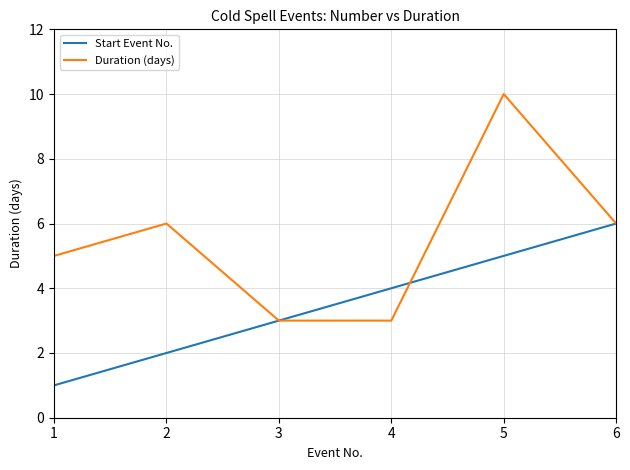

What is the sum of all Duration (days) values?

33